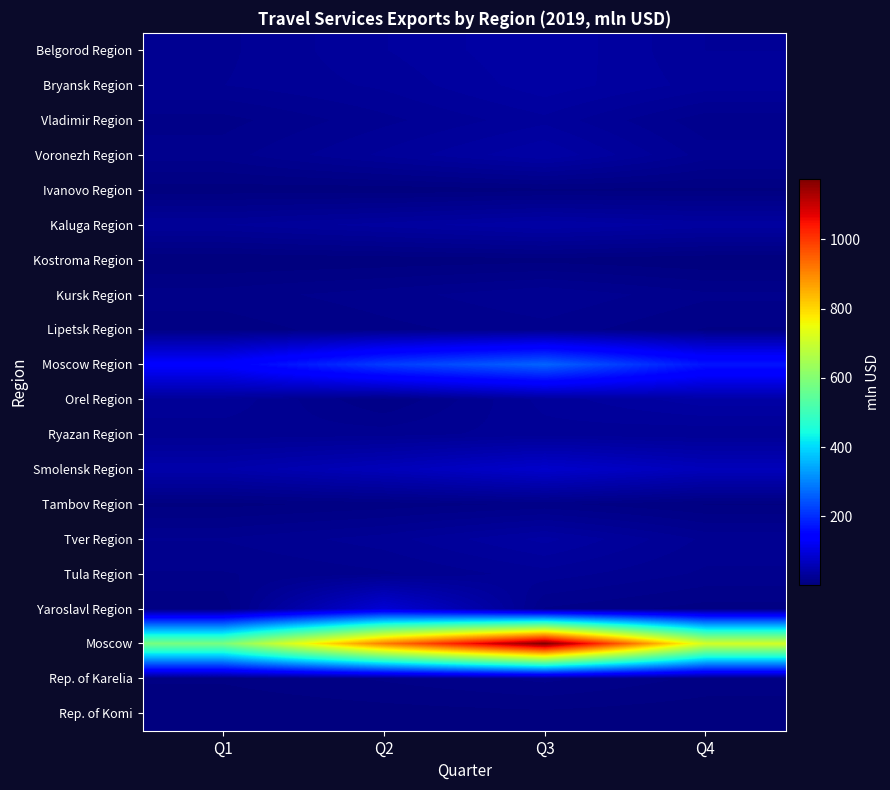

Count the number of data series in this chart.

20